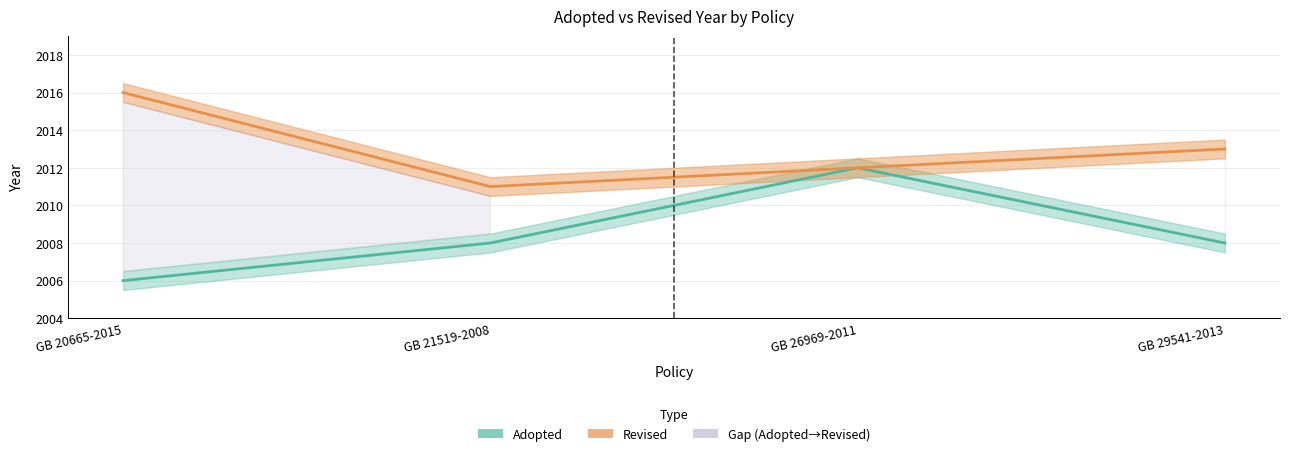

Where is the data nearest to the value 2013?

GB 29541-2013